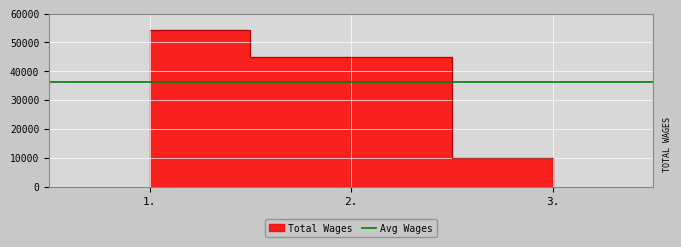

Approximately how many times larger is the value at 1. compared to 3.?

5.6